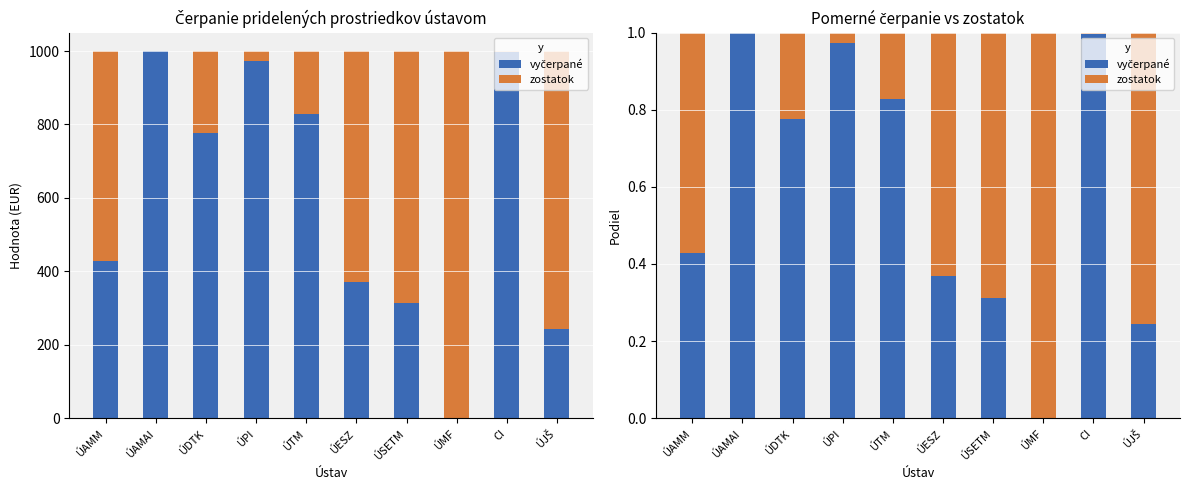

What is the approximate value of vyčerpané at ÚESZ?

0.4